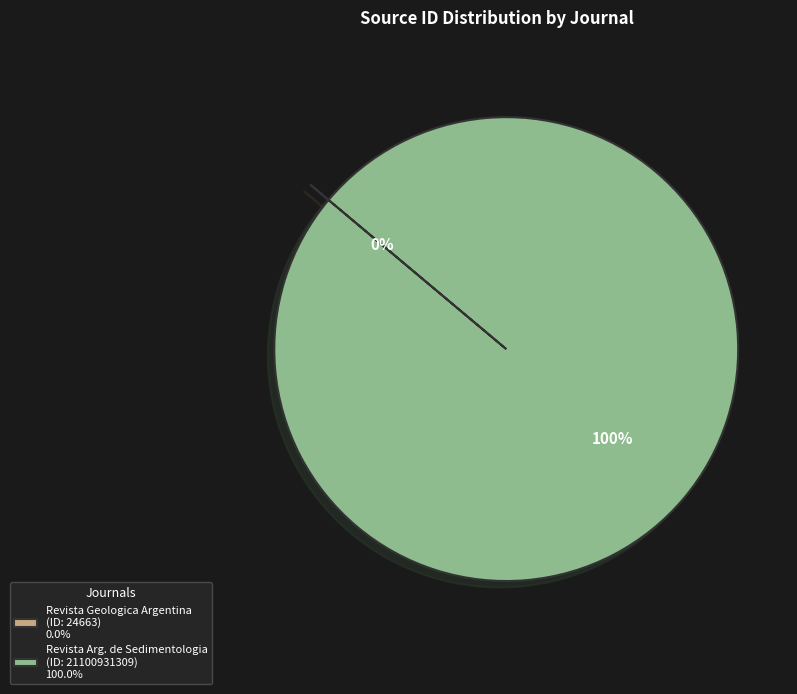

To the nearest percent, what is the difference between the largest and smallest slice percentages?

100%